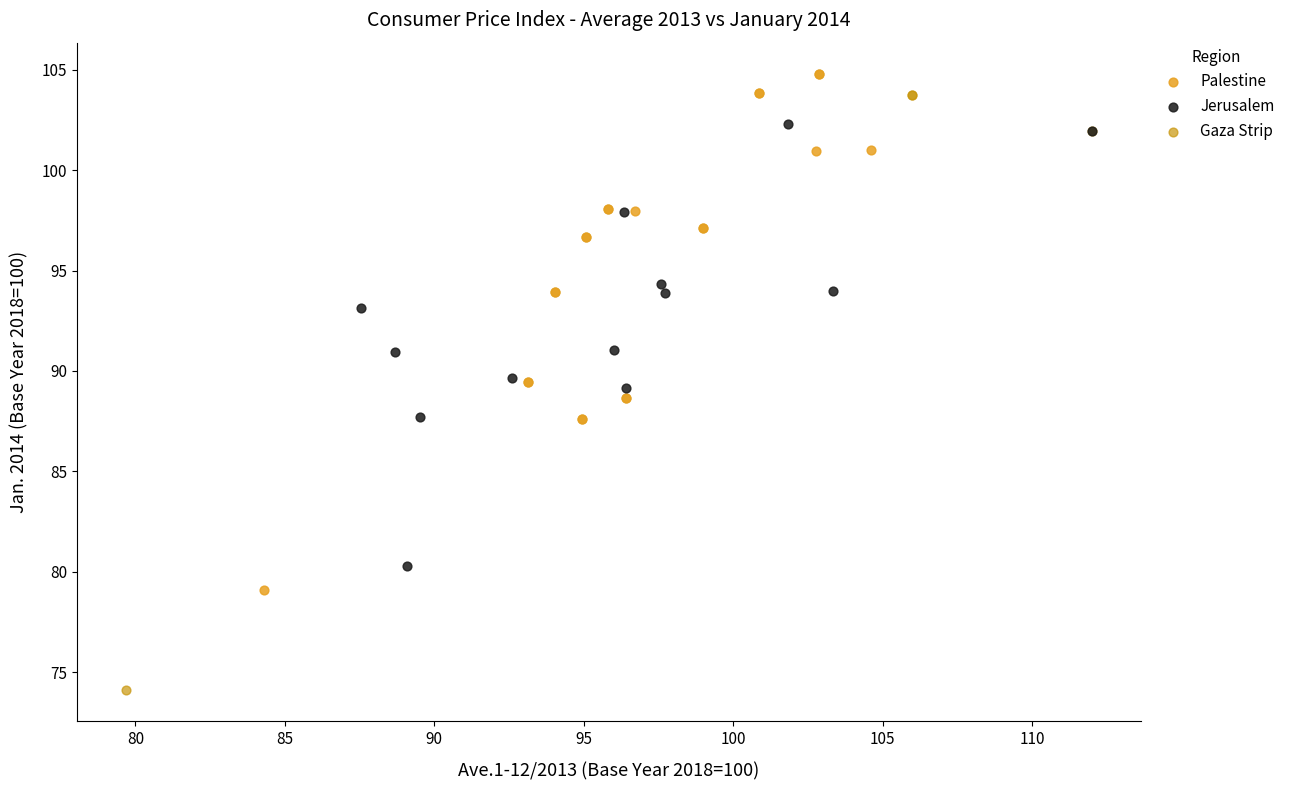

Which series has the largest Y range (max minus min)?

Gaza Strip